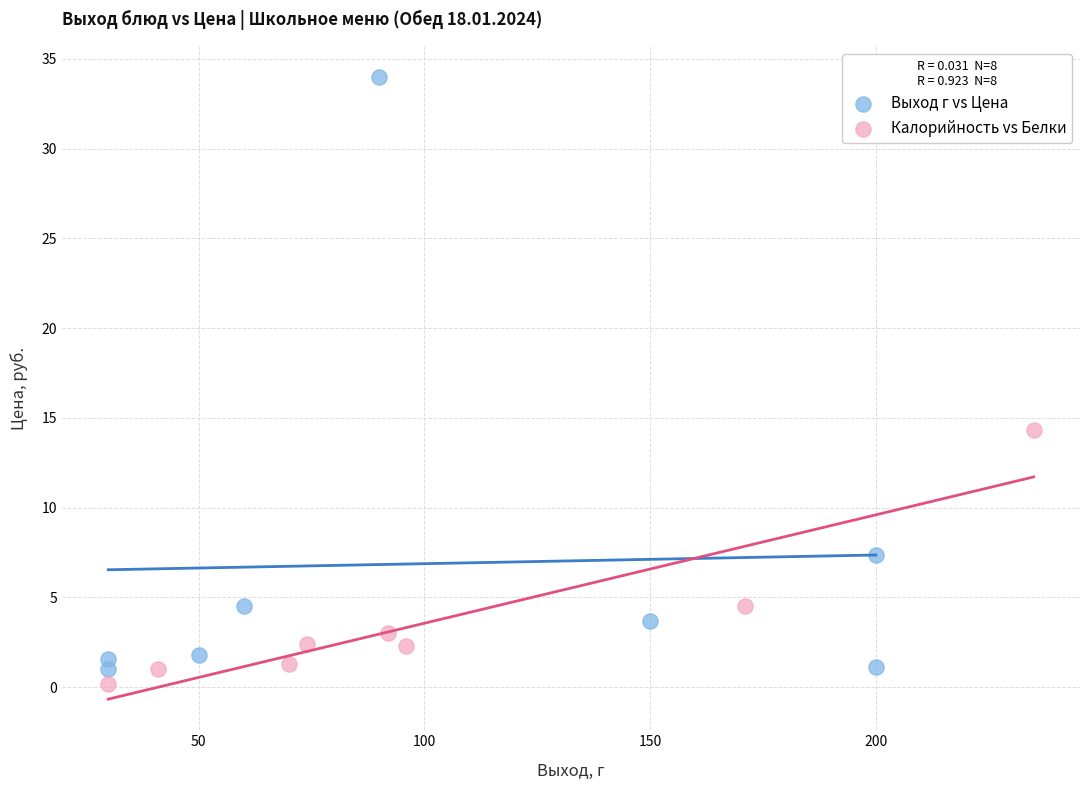

Which series has the widest spread of Y values?

Выход г vs Цена